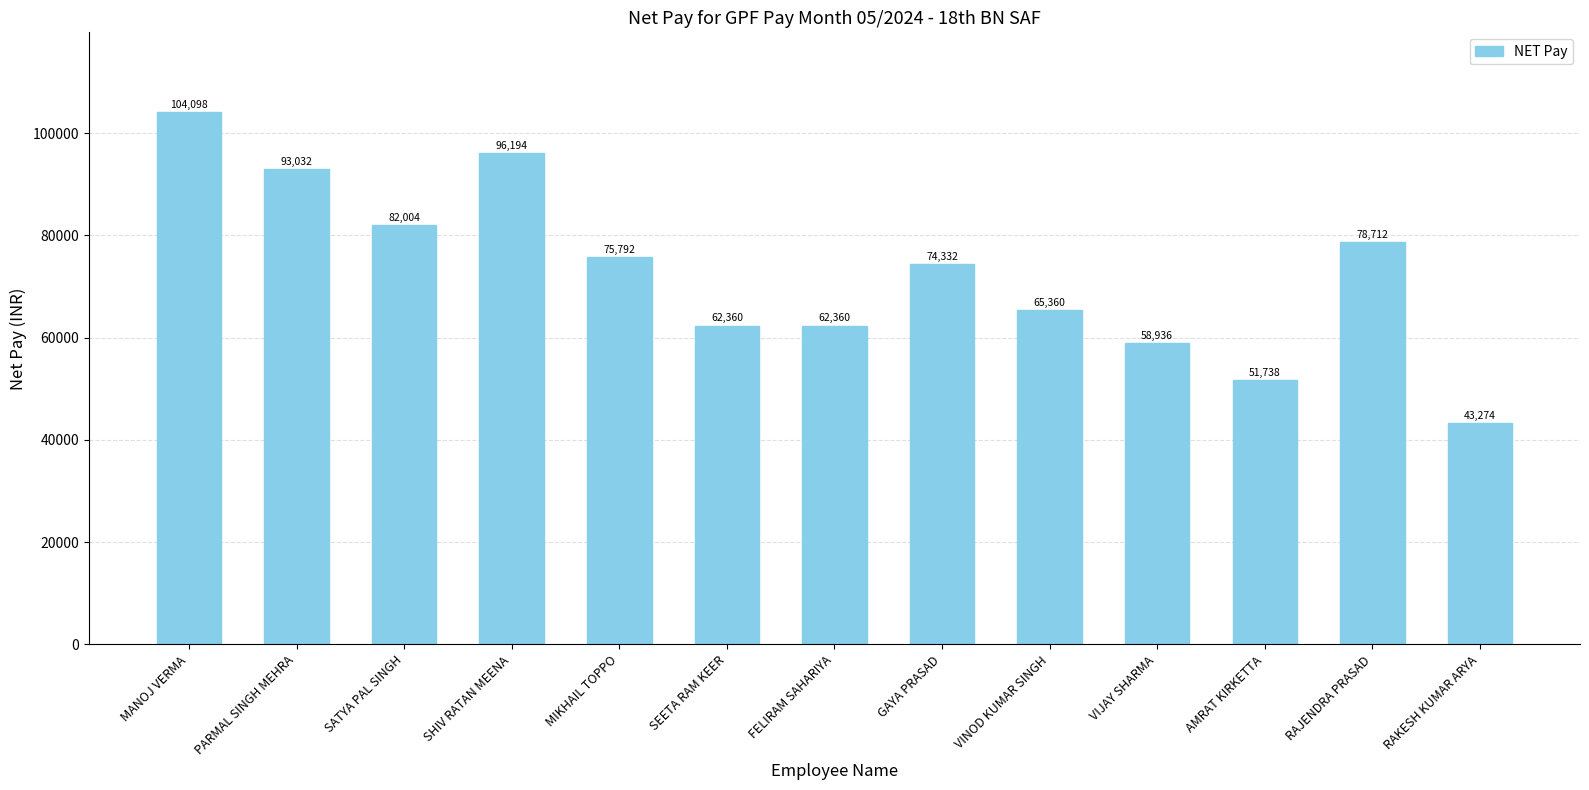

How many distinct data groups are displayed?

1